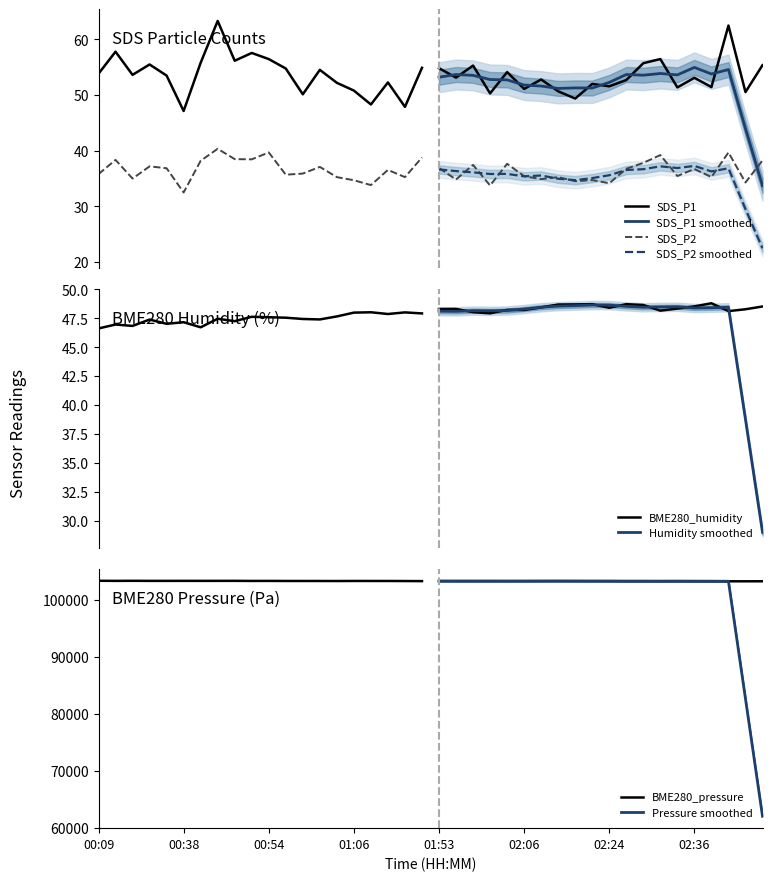

Where is the first local minimum for BME280_pressure?

00:25